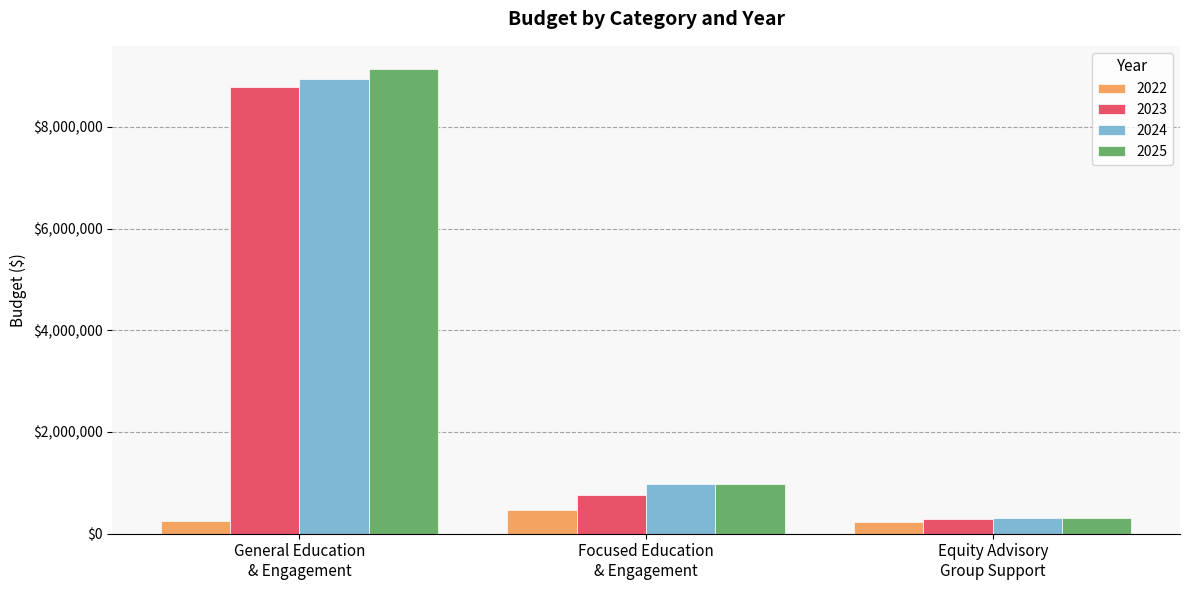

How many bars are there in each group?

4